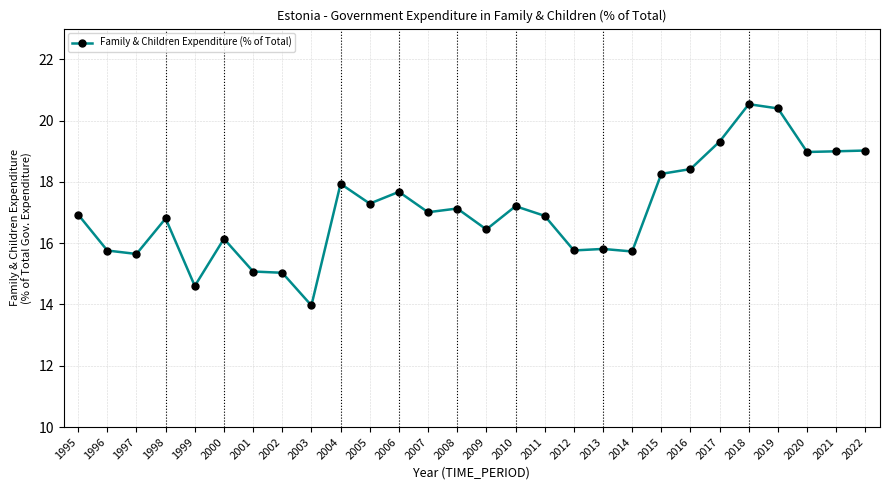

Approximately how many times larger is the value at 2019 compared to 2018?

1.0